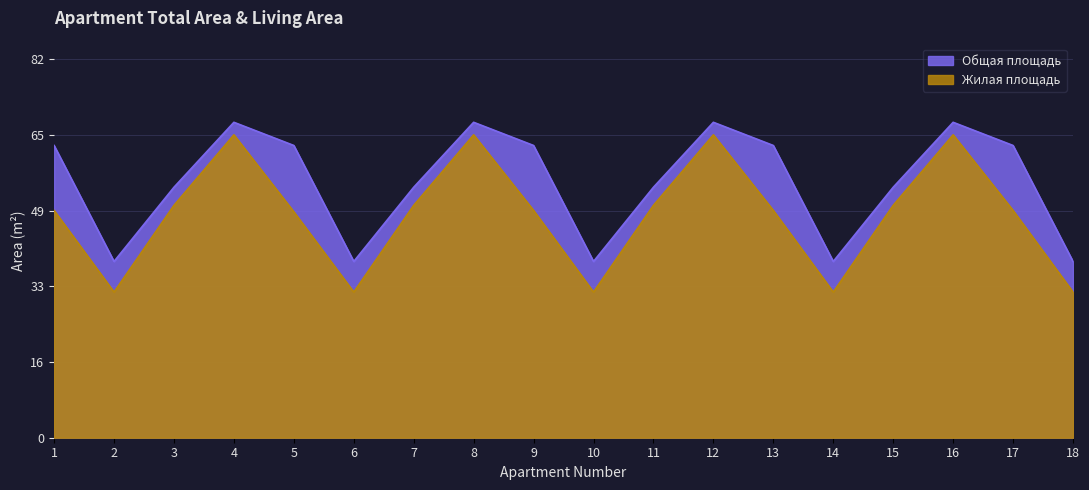

What is the maximum value for col_3?

68.0